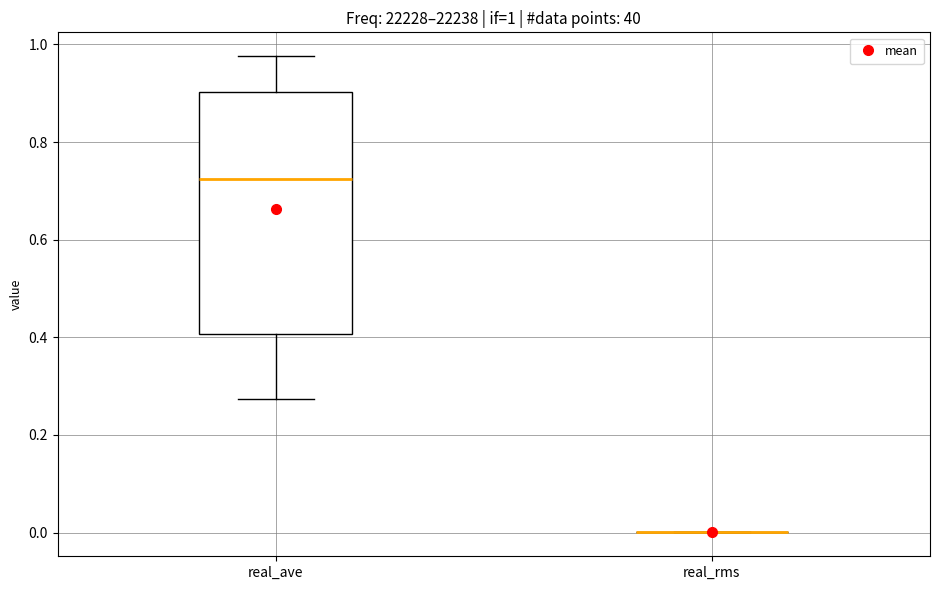

Comparing the boxes themselves (not the whiskers), which one is the tallest?

real_ave